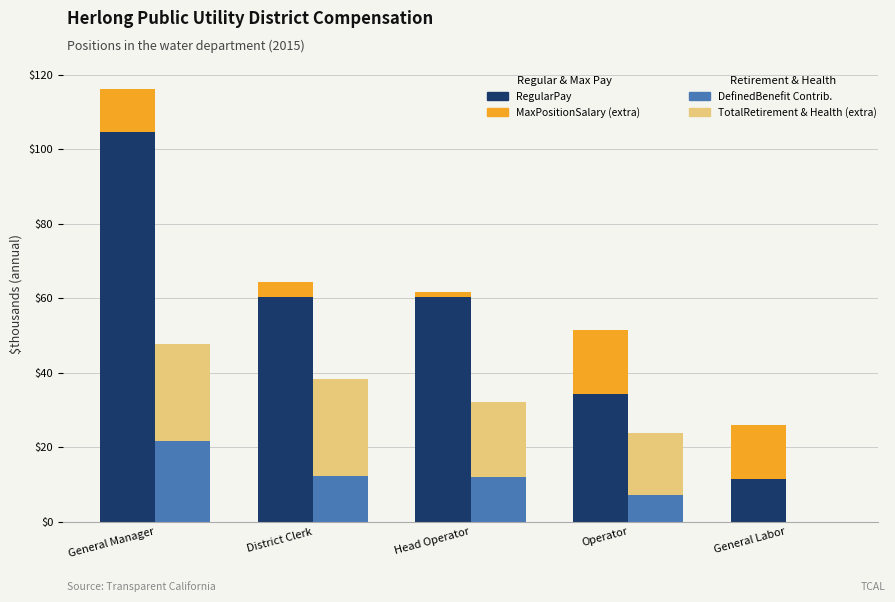

Is it true that DefinedBenefit Contribution equals 28.9 at General Manager?

False